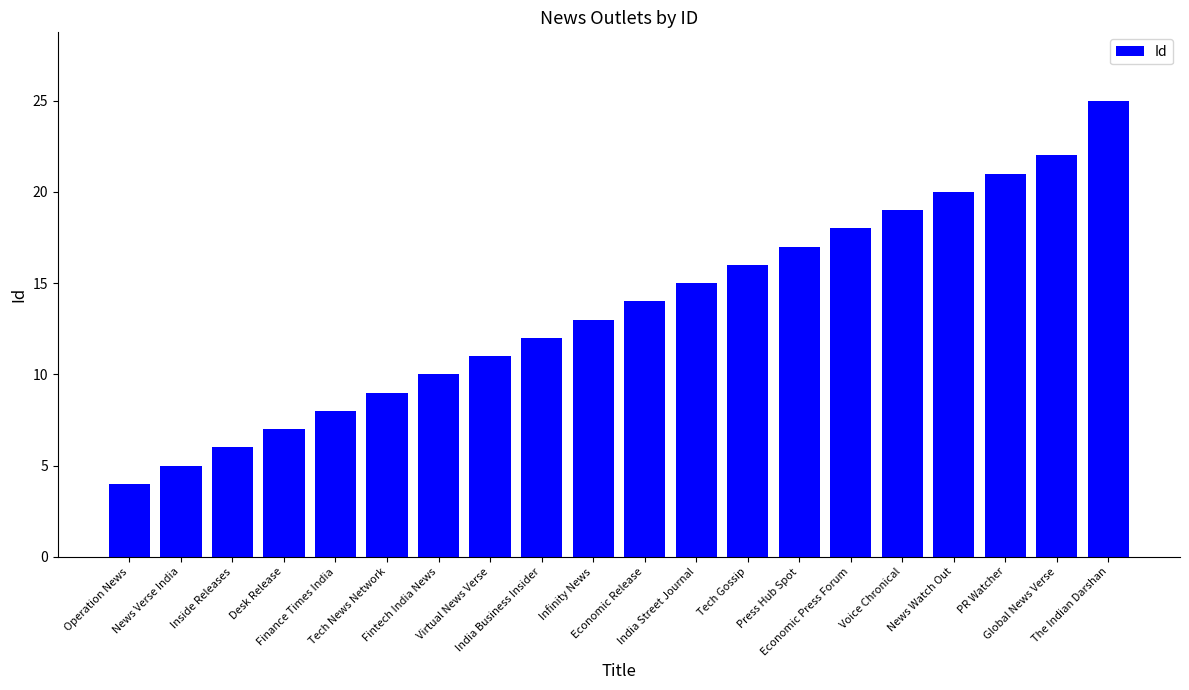

True or false: the data shows 10 at Fintech India News.

True